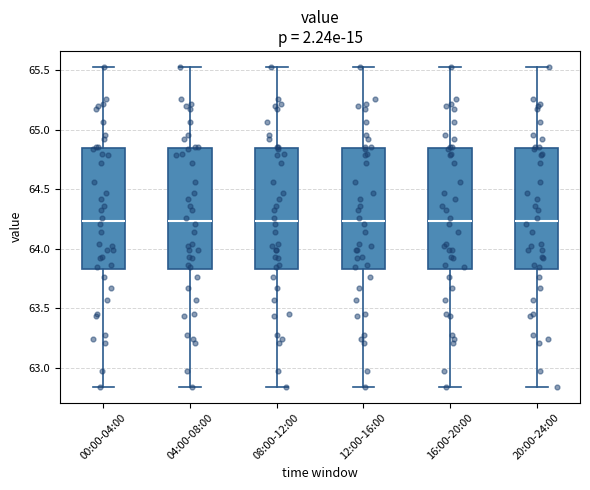

Where does the upper whisker of the box for 20:00-24:00 end on the y-axis? The values are not printed on the chart, so give them approximately, as read against the axis.

65.55